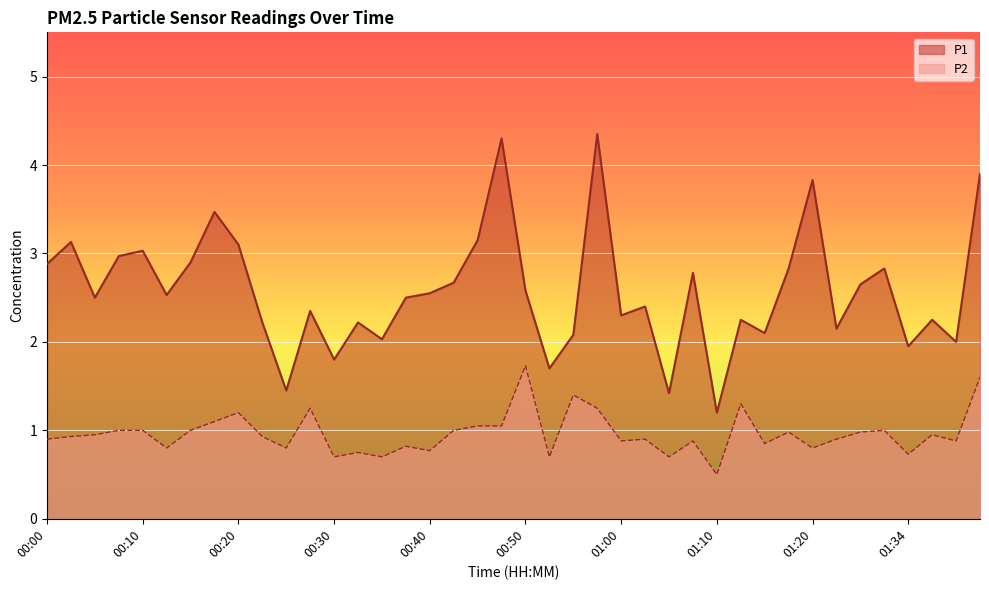

Reading right to left, what are all the values shown in this chart?

P1: 01:41=3.9	01:39=2.0	01:36=2.2	01:34=1.9	01:31=2.8	01:29=2.6	01:23=2.1	01:20=3.8	01:18=2.8	01:15=2.1	01:12=2.2	01:10=1.2	01:07=2.8	01:05=1.4	01:02=2.4	01:00=2.3	00:57=4.3	00:55=2.1	00:52=1.7	00:50=2.6	00:47=4.3	00:45=3.1	00:42=2.7	00:40=2.5	00:37=2.5	00:35=2.0	00:32=2.2	00:30=1.8	00:27=2.4	00:25=1.4	00:22=2.2	00:20=3.1	00:17=3.5	00:15=2.9	00:12=2.5	00:10=3.0	00:07=3.0	00:05=2.5	00:02=3.1	00:00=2.9
P2: 01:41=1.6	01:39=0.9	01:36=0.9	01:34=0.7	01:31=1.0	01:29=1.0	01:23=0.9	01:20=0.8	01:18=1.0	01:15=0.8	01:12=1.3	01:10=0.5	01:07=0.9	01:05=0.7	01:02=0.9	01:00=0.9	00:57=1.2	00:55=1.4	00:52=0.7	00:50=1.7	00:47=1.1	00:45=1.1	00:42=1.0	00:40=0.8	00:37=0.8	00:35=0.7	00:32=0.8	00:30=0.7	00:27=1.2	00:25=0.8	00:22=0.9	00:20=1.2	00:17=1.1	00:15=1.0	00:12=0.8	00:10=1.0	00:07=1.0	00:05=0.9	00:02=0.9	00:00=0.9